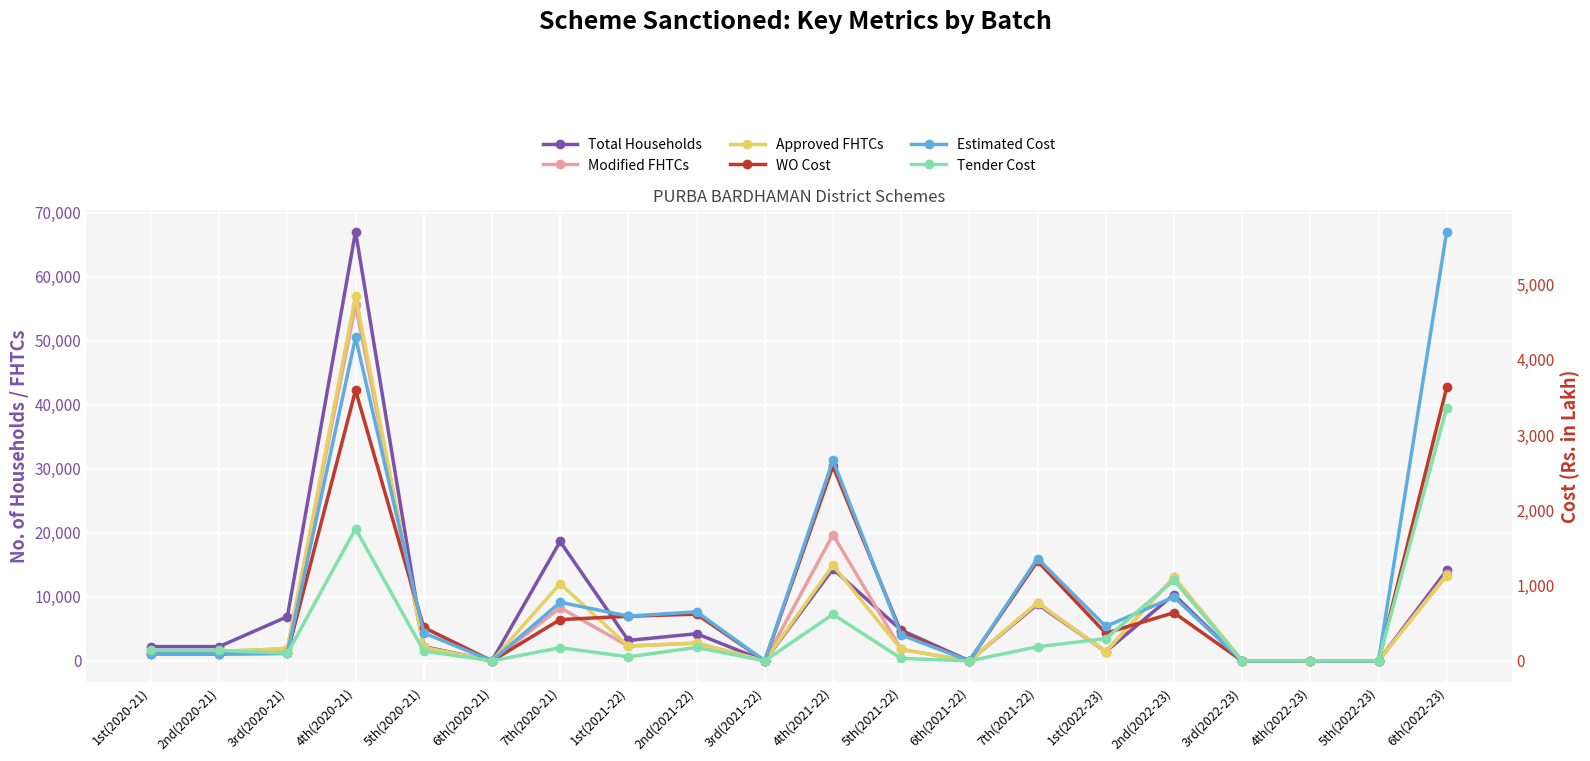

Which series has the largest range (max minus min)?

Total Households